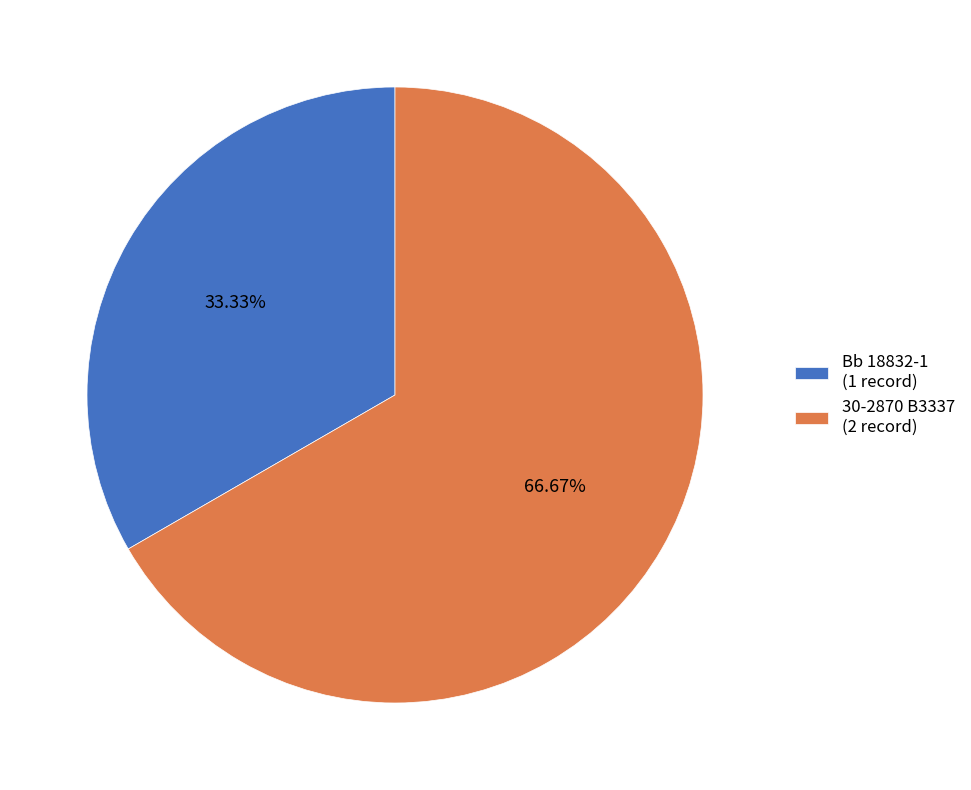

Is the sum of Bb 18832-1 and 30-2870 B3337 greater than half?

Yes